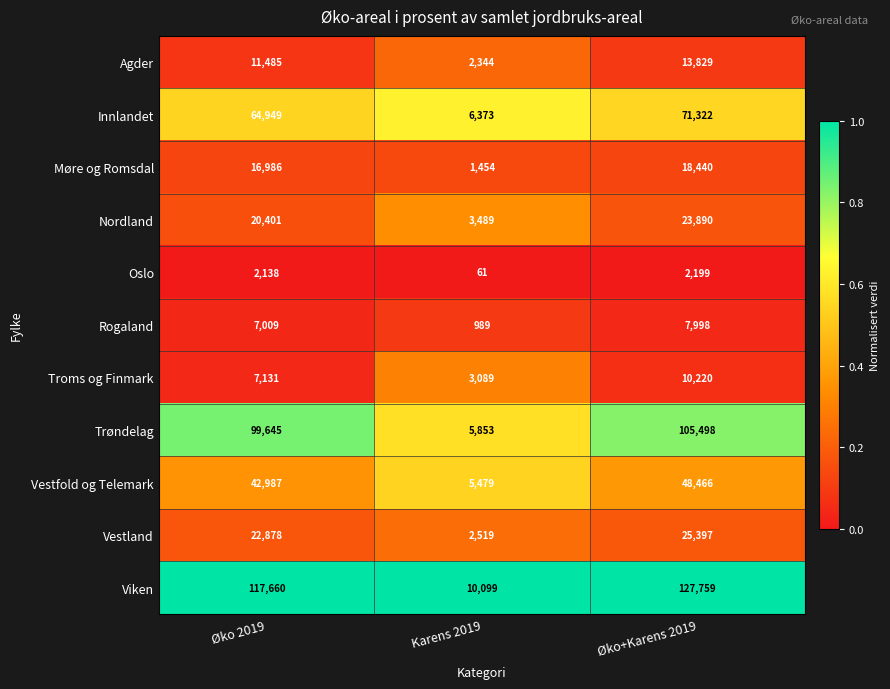

What is the minimum value shown in the chart?

61